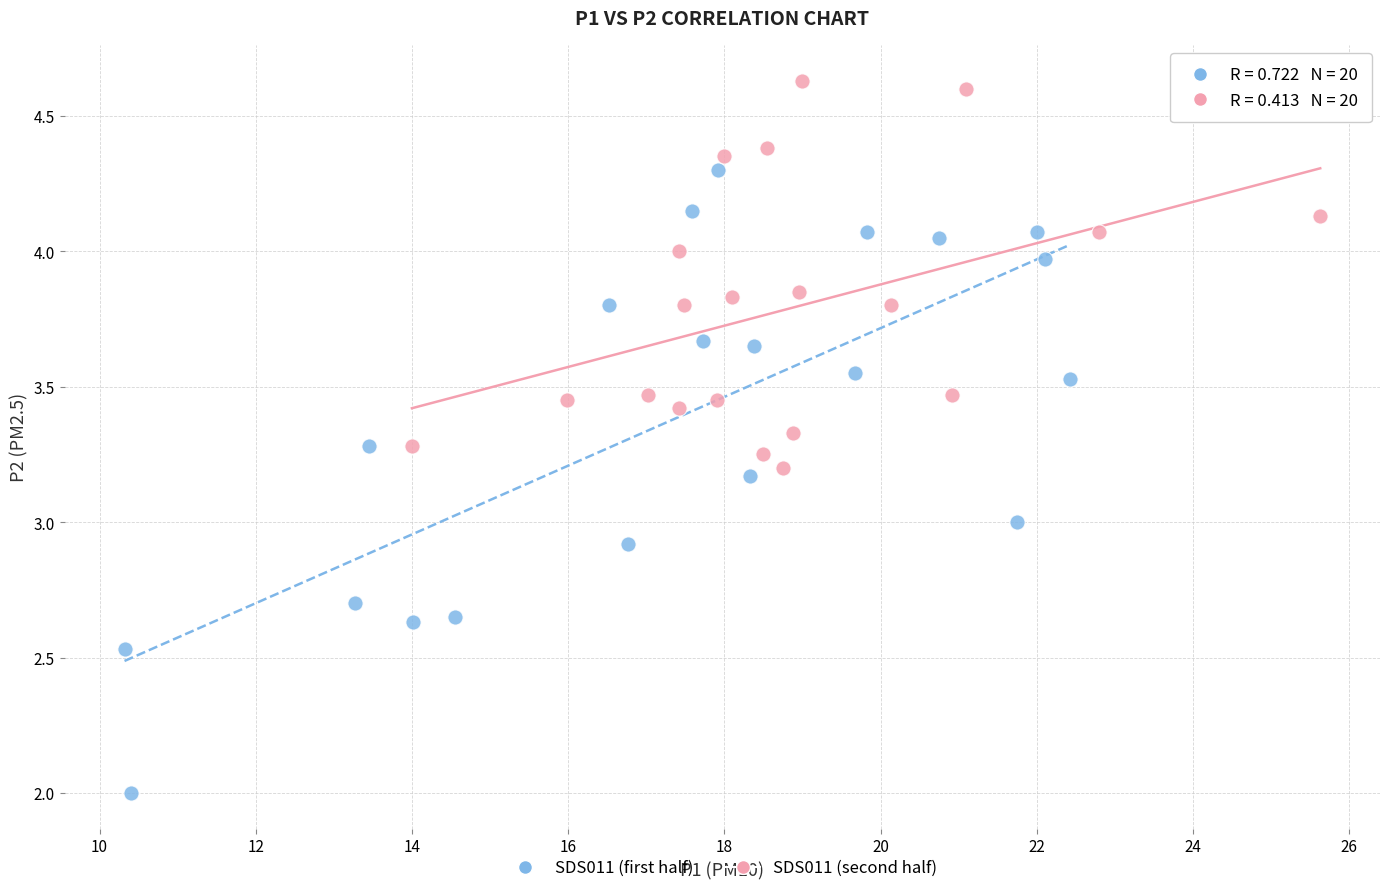

Which series contains the lowest Y value?

SDS011 (first half)